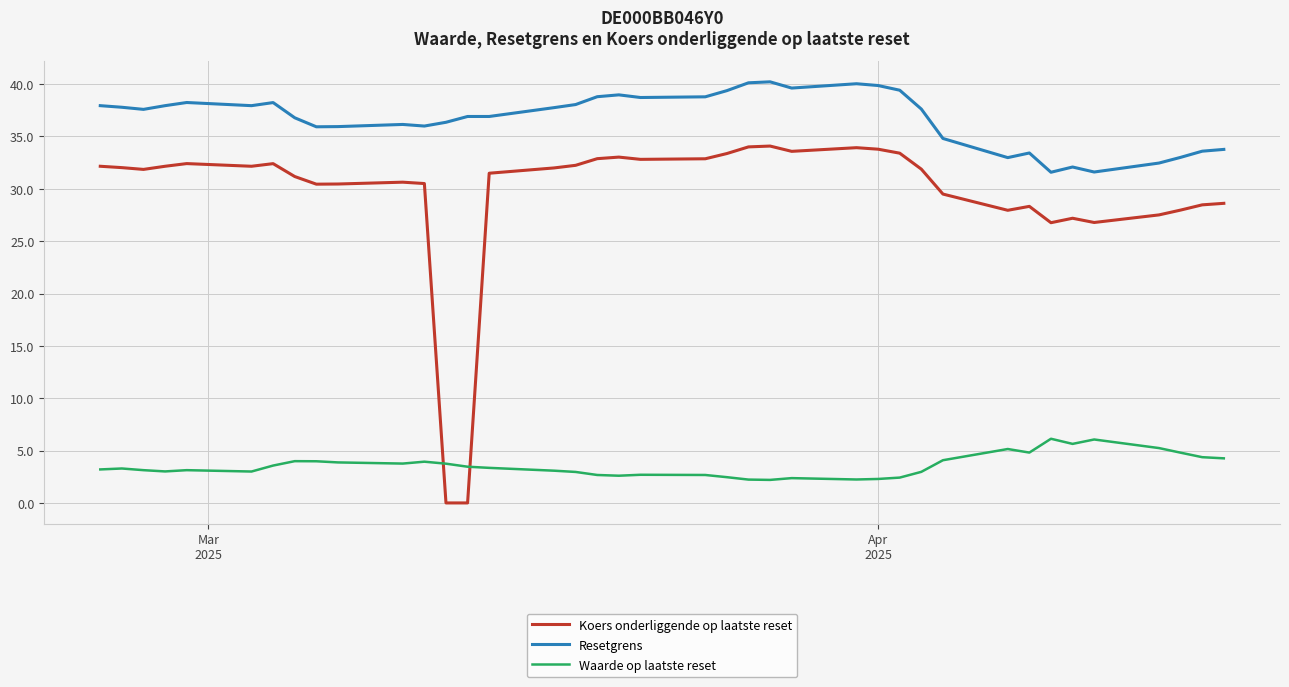

Which series has the largest total across all categories?

Resetgrens